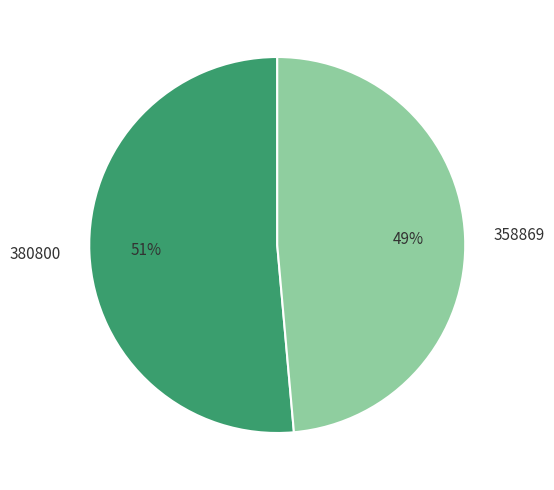

How many slices are in this pie chart?

2